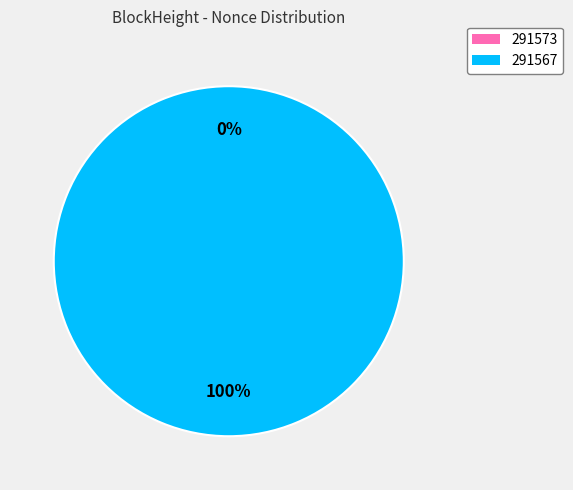

Is 291573 the majority of the pie?

No